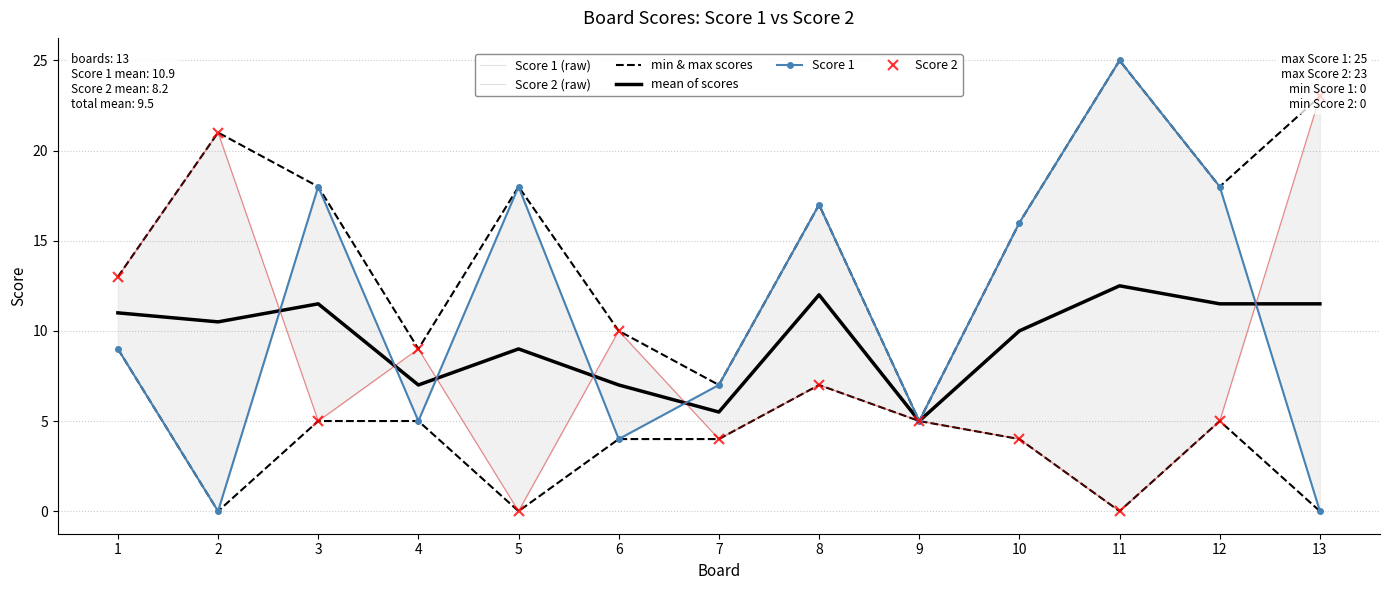

True or false: min & max scores and Score 2 (raw) cross at least once.

False